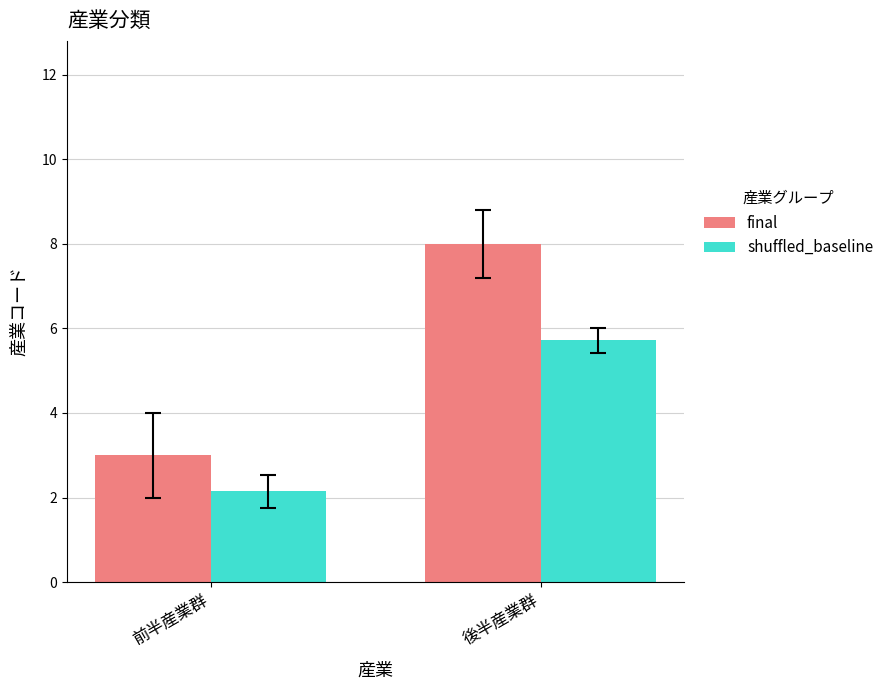

Is the value of final at 前半産業群 greater than the value of shuffled_baseline at 前半産業群?

Yes